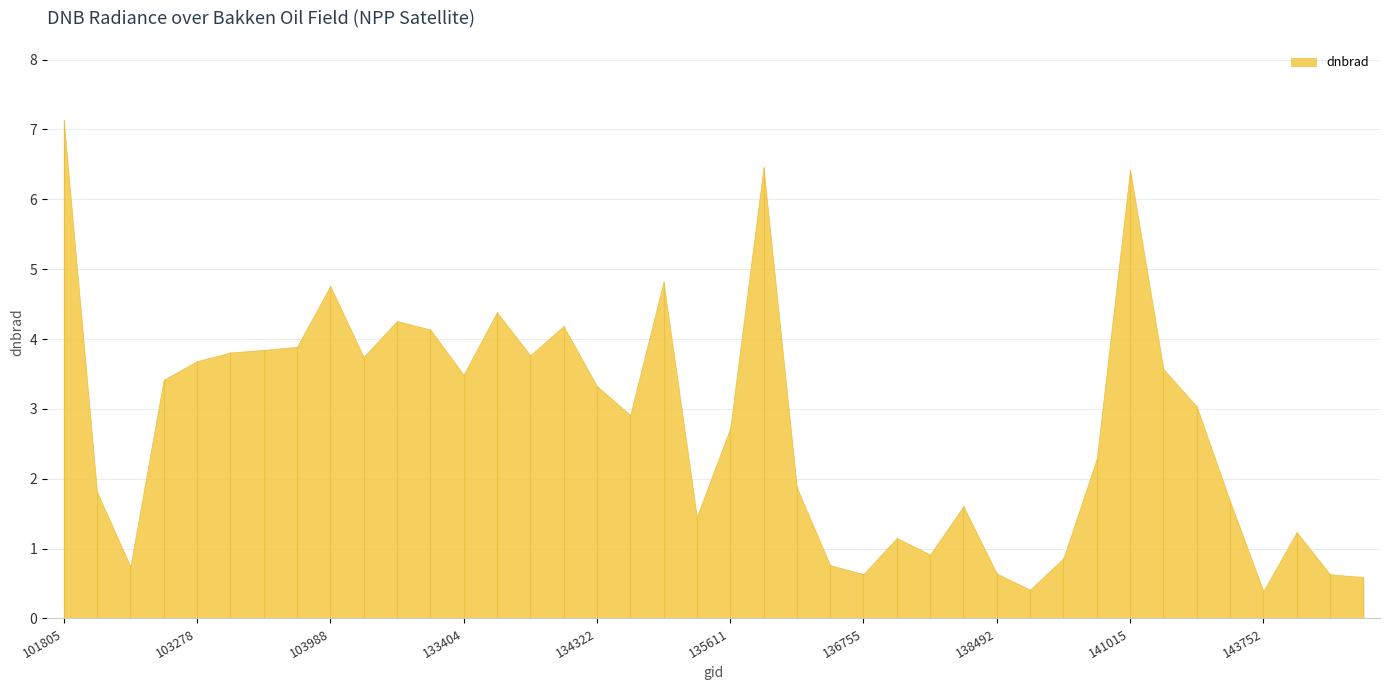

What is the change in value from 103642 to 140634?

-1.6